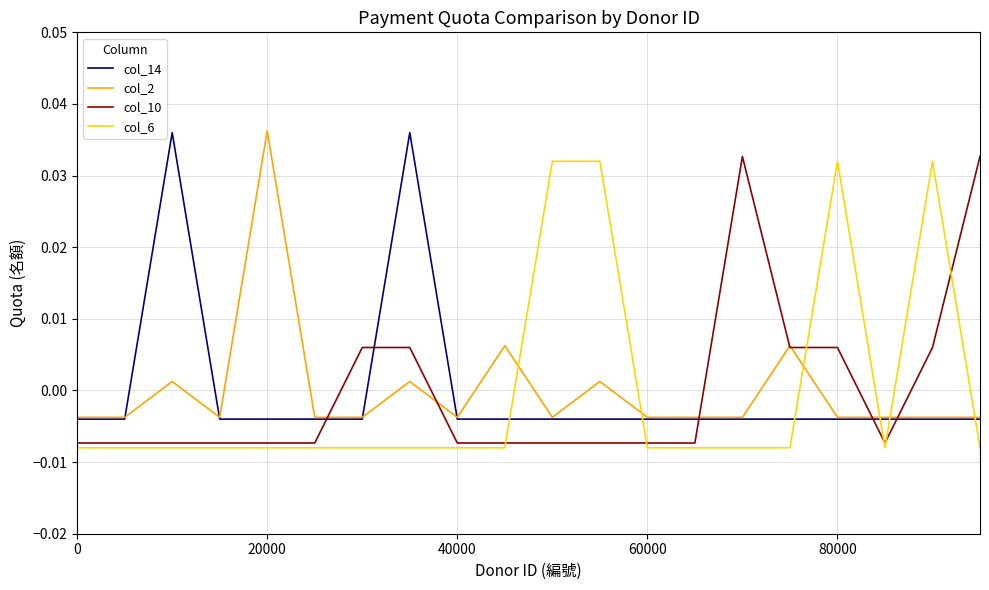

How many positive values does the col_2 series have?

6